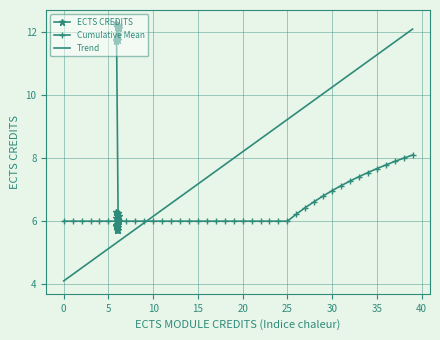

The value of Trend at 10 is 10.3. True or false?

False